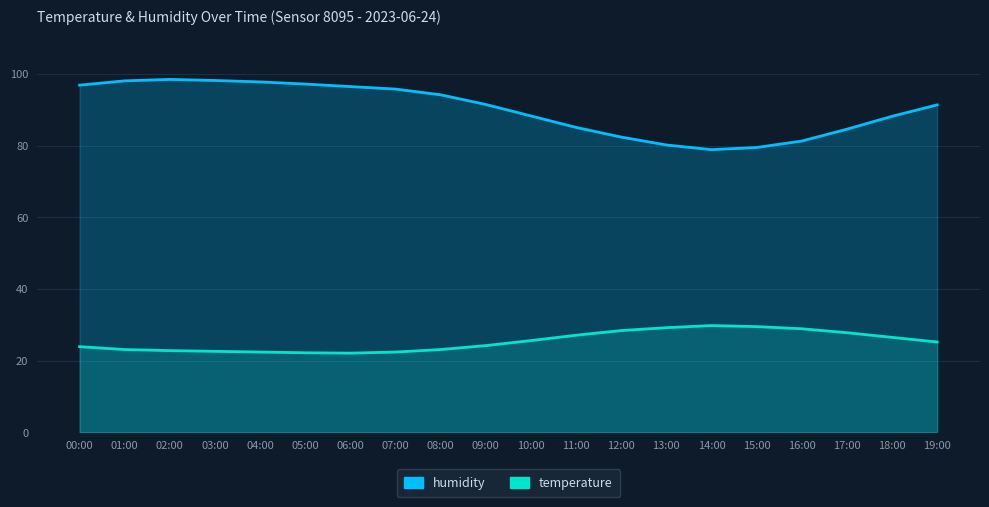

True or false: humidity has a value of 61.1 at 02:00.

False